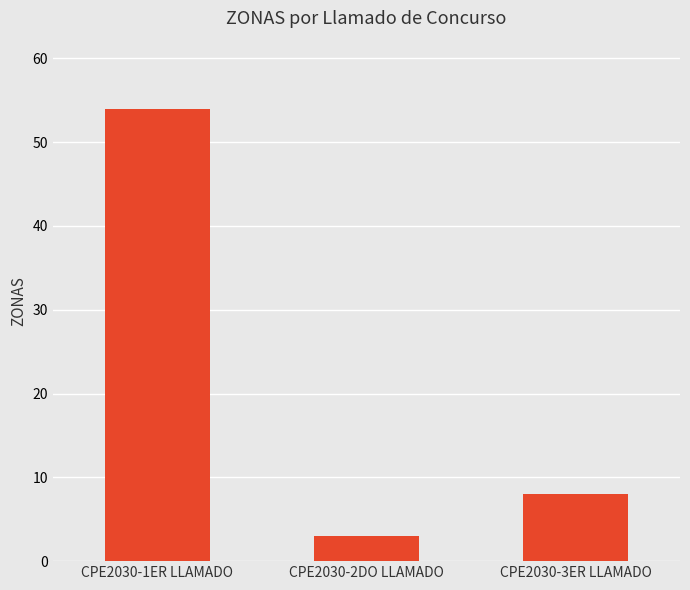

Which category has the lowest value across all series?

CPE2030-2DO LLAMADO